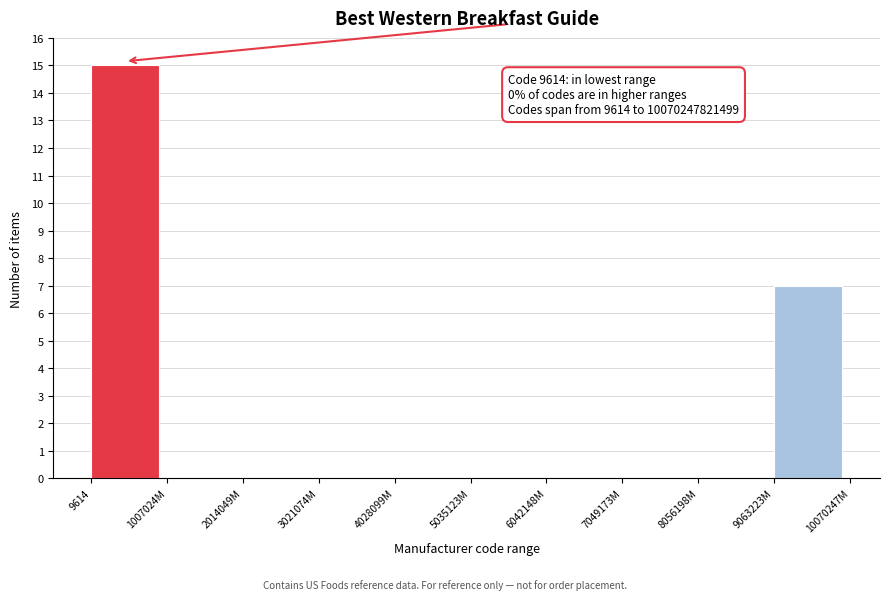

Reading left to right, what are all the values shown in this chart?

9614=15	1007024M=0	2014049M=0	3021074M=0	4028099M=0	5035123M=0	6042148M=0	7049173M=0	8056198M=0	9063223M=7